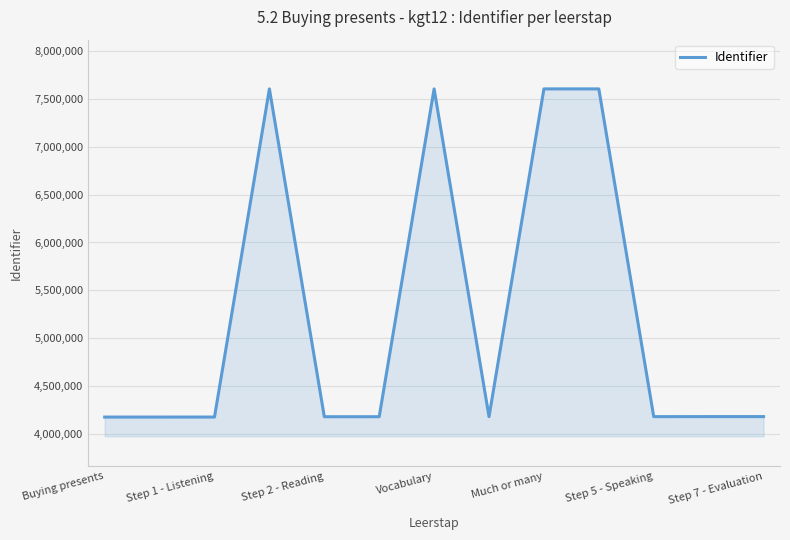

Does the chart have visible grid lines?

Yes